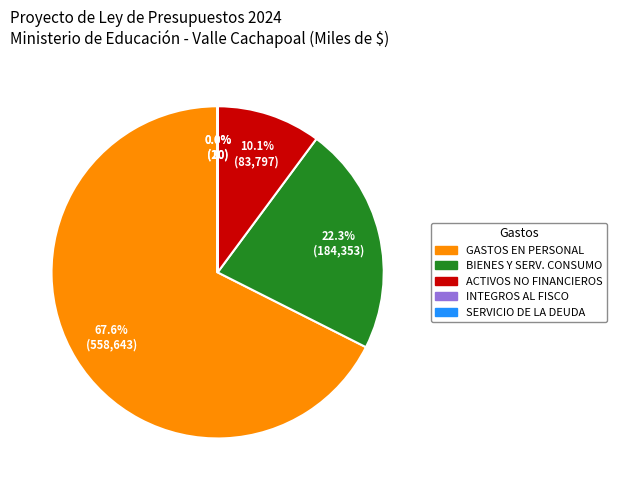

Is there a majority slice in this chart?

Yes